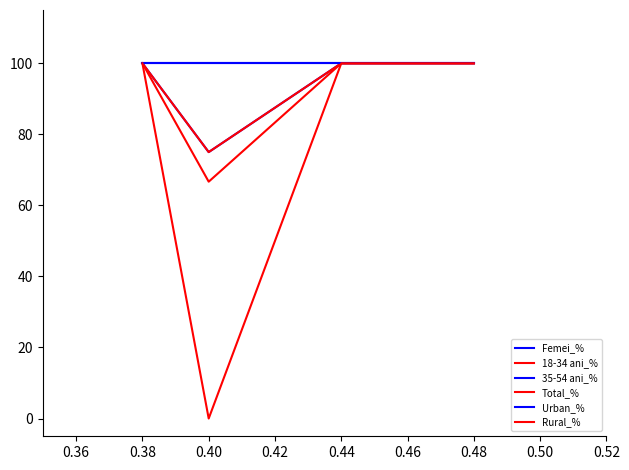

True or false: 18-34 ani_% has a value of 100.0 at 0.38.

True